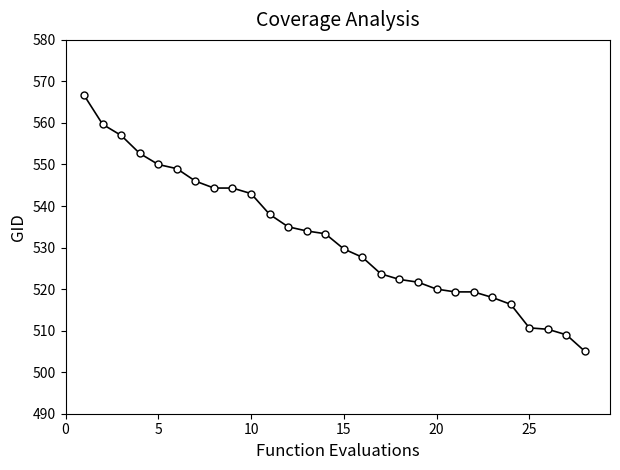

What is the difference between the second highest and second lowest values?

50.7